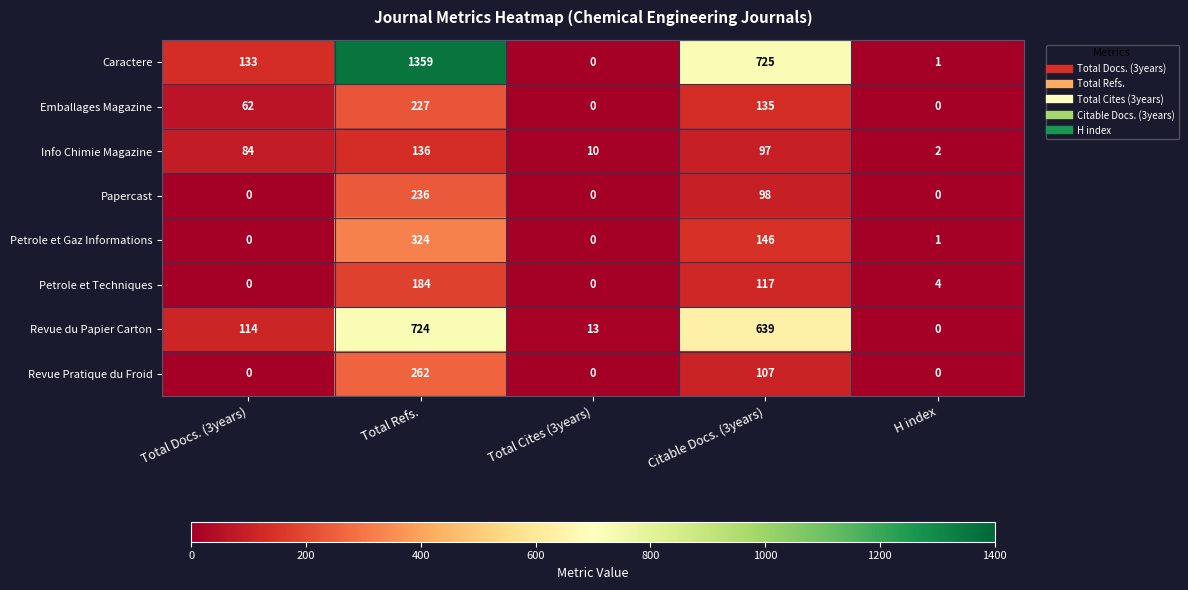

What is the approximate value of Emballages Magazine at Total Docs. (3years), to the nearest 5?

60